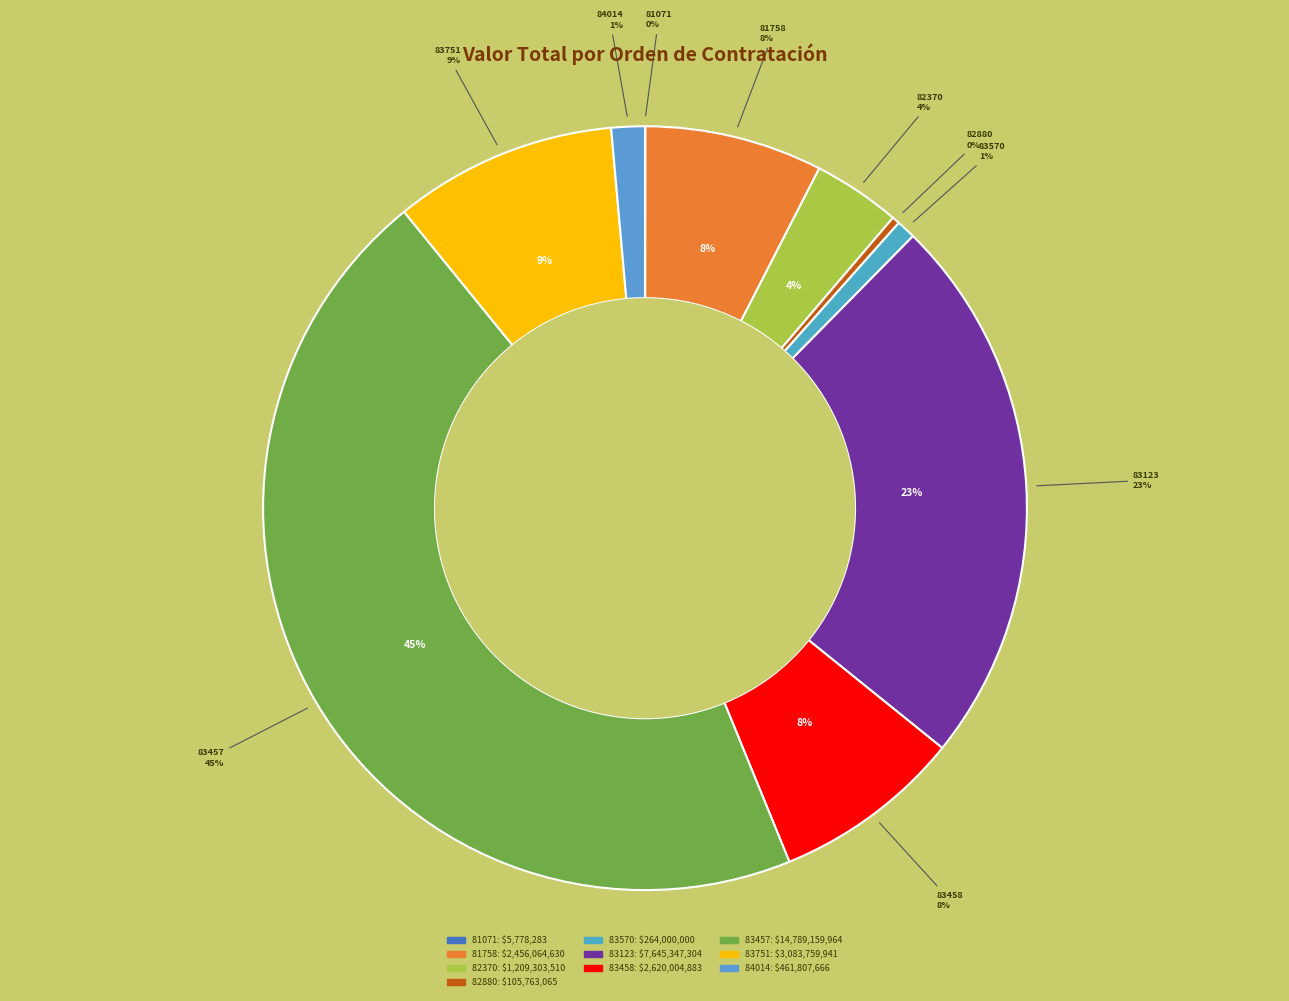

How many slices are in this pie chart?

10